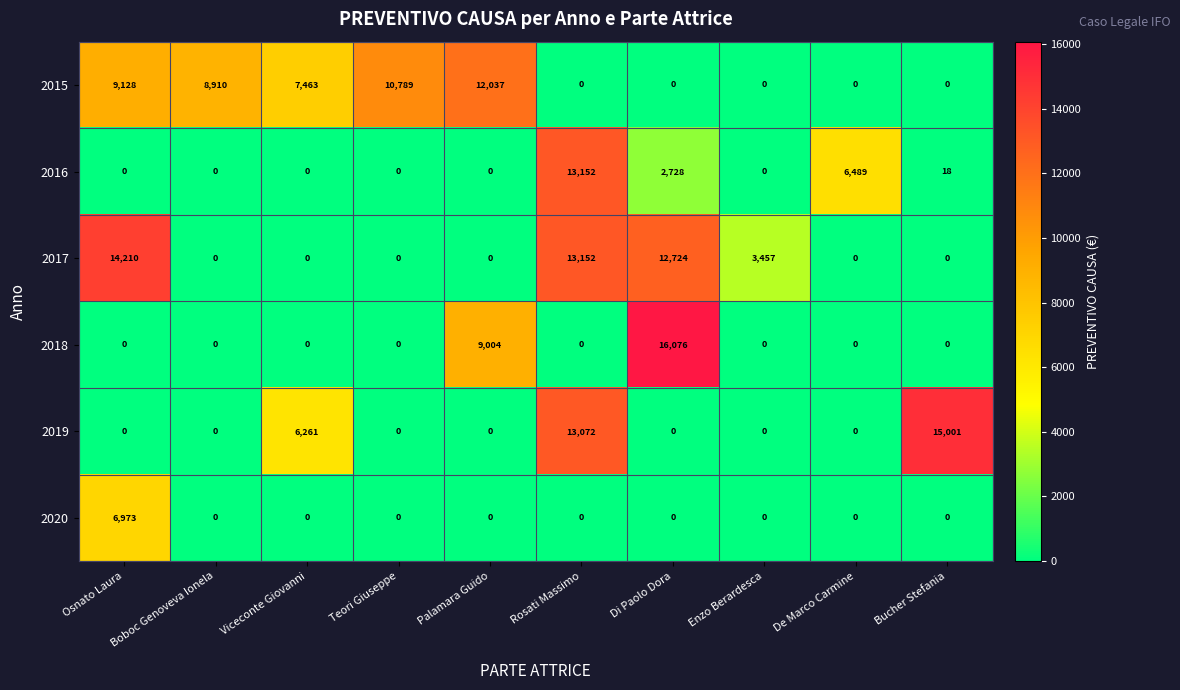

Is it true that 2018 equals 0 at Boboc Genoveva Ionela?

True